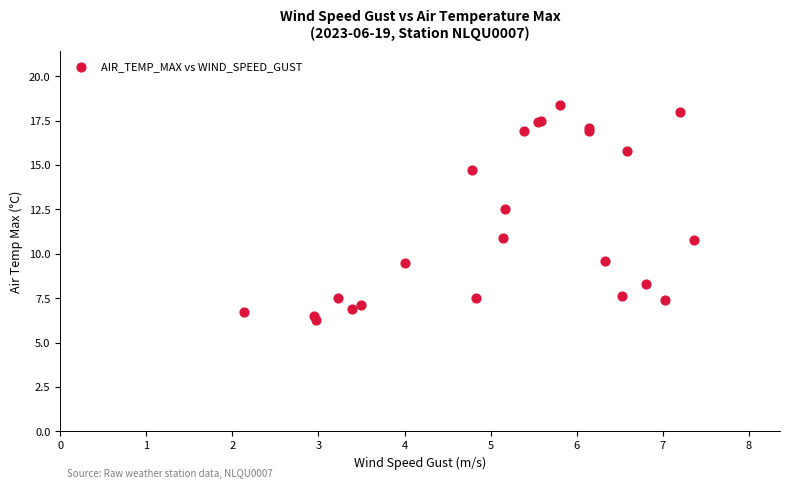

What Y value in the scatter plot is closest to 12?

12.5